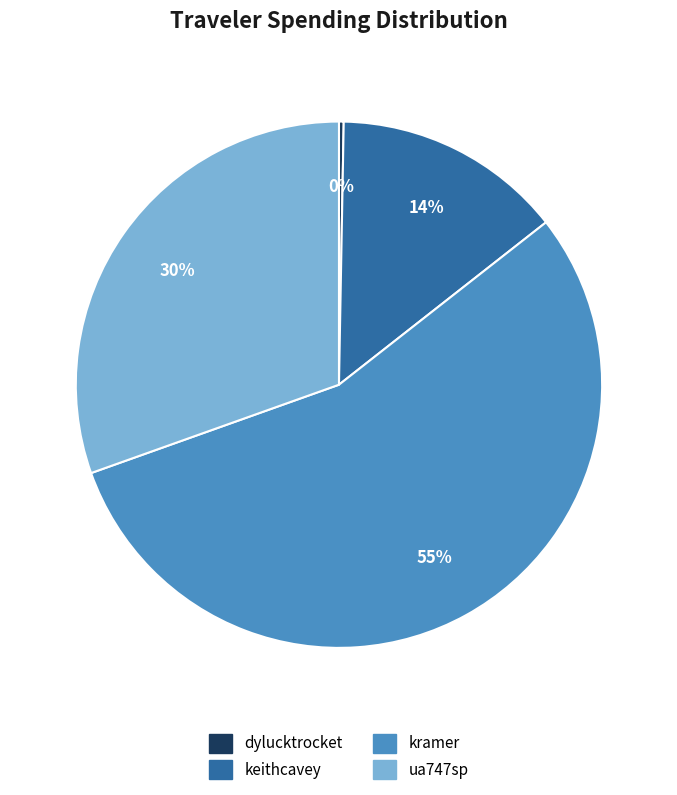

True or false: ua747sp accounts for 22% of the total.

False